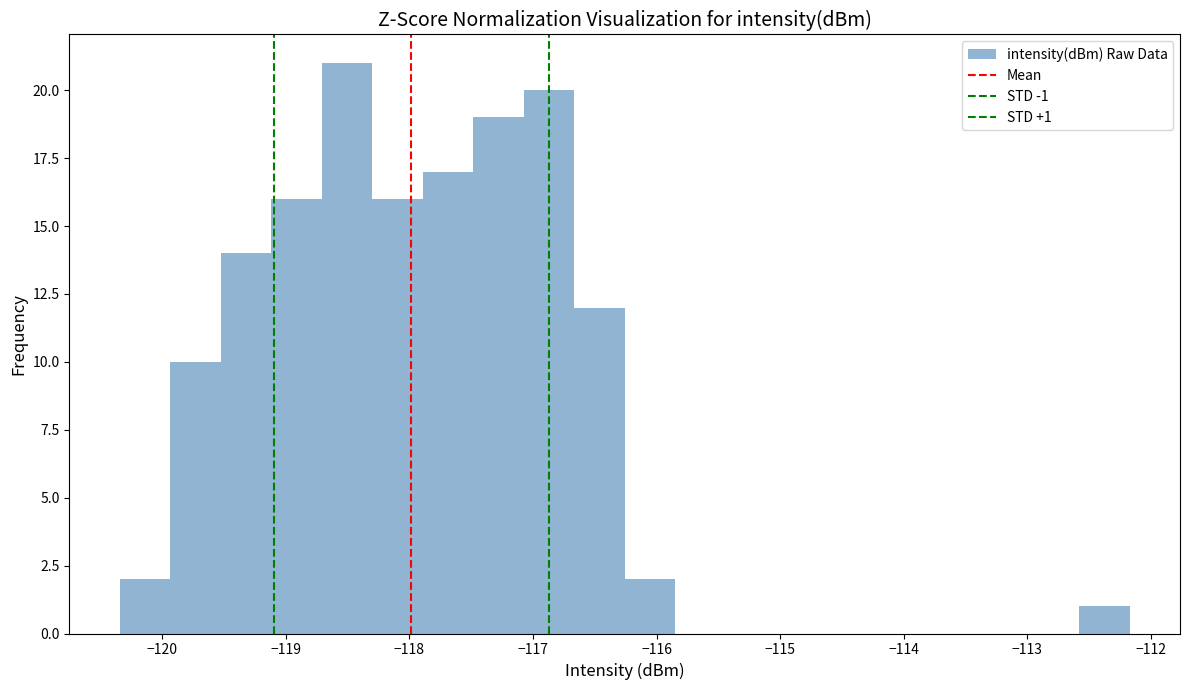

Which range on the x-axis has the tallest bar?

-118.7 to -118.3